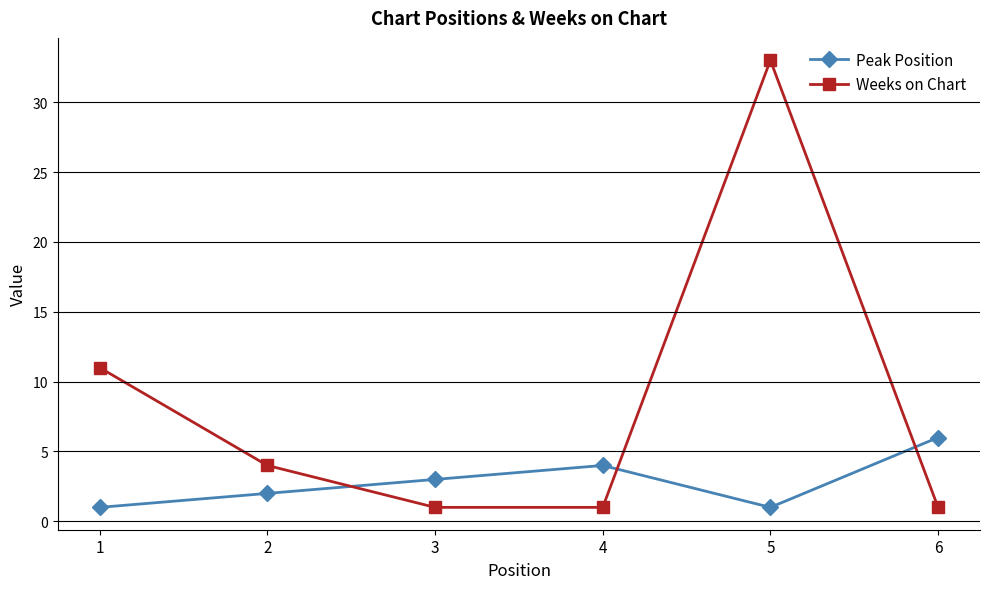

Reading left to right, what are all the values shown in this chart?

Peak Position: 1=1	2=2	3=3	4=4	5=1	6=6
Weeks on Chart: 1=11	2=4	3=1	4=1	5=33	6=1